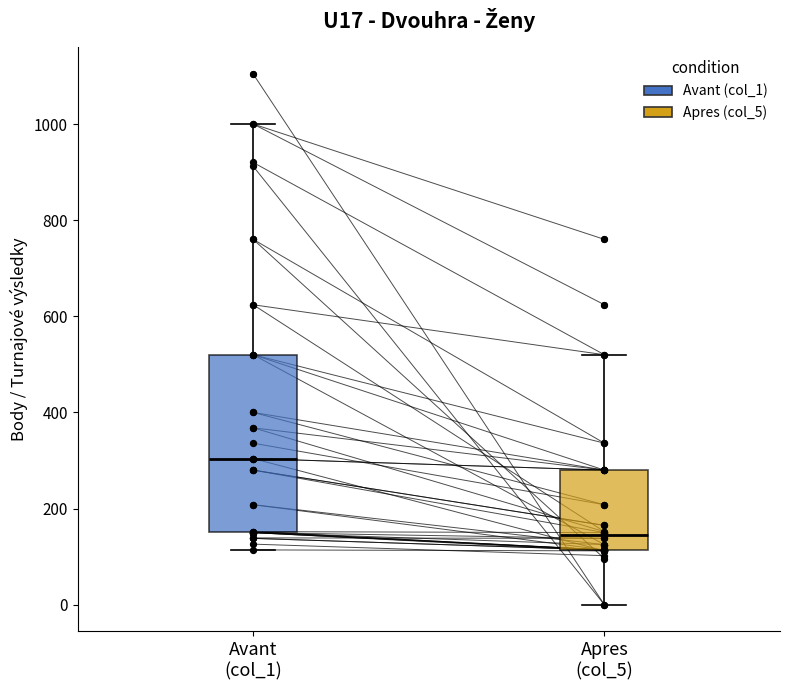

Reading left to right, read every box against the y-axis: the position of its median line, the range the box covers, and the ends of its whiskers. The values are not printed on the chart, so give them approximately, as read against the axis.

Avant (col_1): median 300, box 160 to 520, whiskers 120 to 1000
Apres (col_5): median 140, box 120 to 280, whiskers 0 to 520